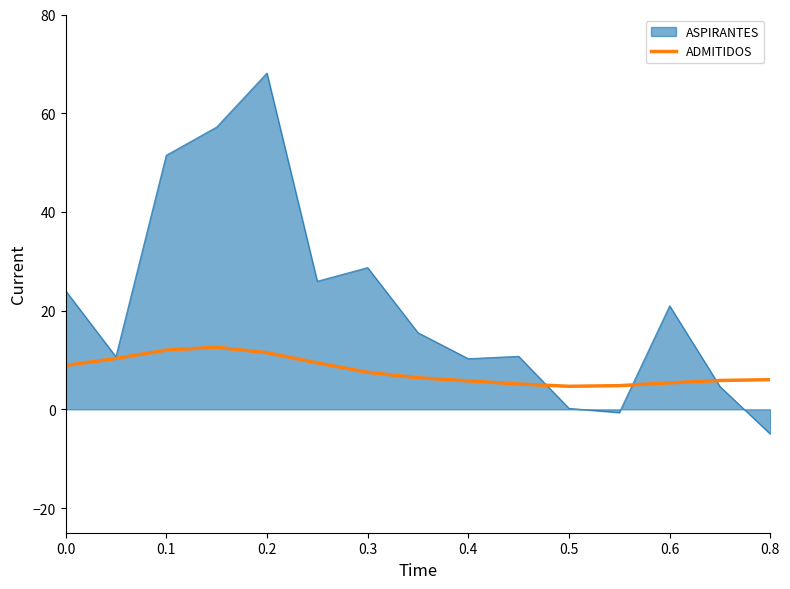

List the series in order of their peak value, lowest first.

ADMITIDOS, ASPIRANTES